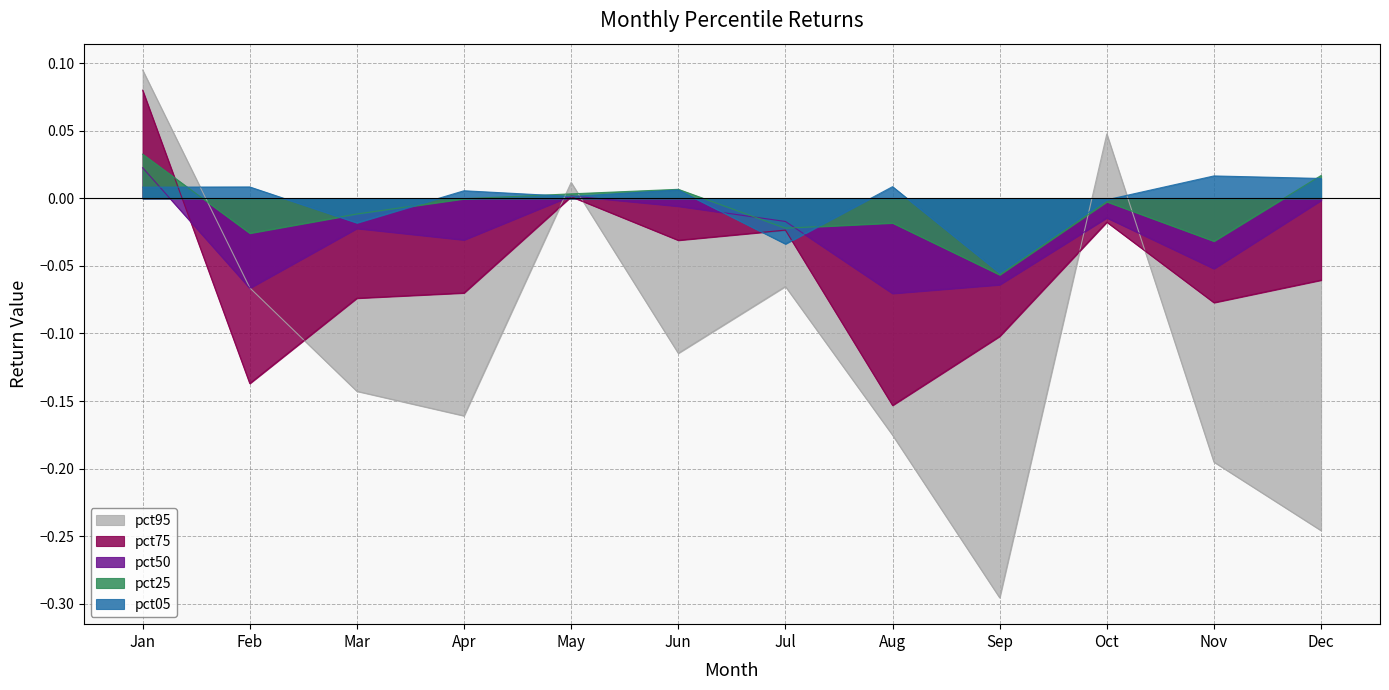

Reading right to left, what are all the values shown in this chart?

pct05: Dec=0.0	Nov=0.0	Oct=-0.0	Sep=-0.1	Aug=0.0	Jul=-0.0	Jun=0.0	May=0.0	Apr=0.0	Mar=-0.0	Feb=0.0	Jan=0.0
pct25: Dec=0.0	Nov=-0.0	Oct=-0.0	Sep=-0.1	Aug=-0.0	Jul=-0.0	Jun=0.0	May=0.0	Apr=-0.0	Mar=-0.0	Feb=-0.0	Jan=0.0
pct50: Dec=-0.0	Nov=-0.1	Oct=-0.0	Sep=-0.1	Aug=-0.1	Jul=-0.0	Jun=-0.0	May=0.0	Apr=-0.0	Mar=-0.0	Feb=-0.1	Jan=0.0
pct75: Dec=-0.1	Nov=-0.1	Oct=-0.0	Sep=-0.1	Aug=-0.2	Jul=-0.0	Jun=-0.0	May=0.0	Apr=-0.1	Mar=-0.1	Feb=-0.1	Jan=0.1
pct95: Dec=-0.2	Nov=-0.2	Oct=0.0	Sep=-0.3	Aug=-0.2	Jul=-0.1	Jun=-0.1	May=0.0	Apr=-0.2	Mar=-0.1	Feb=-0.1	Jan=0.1